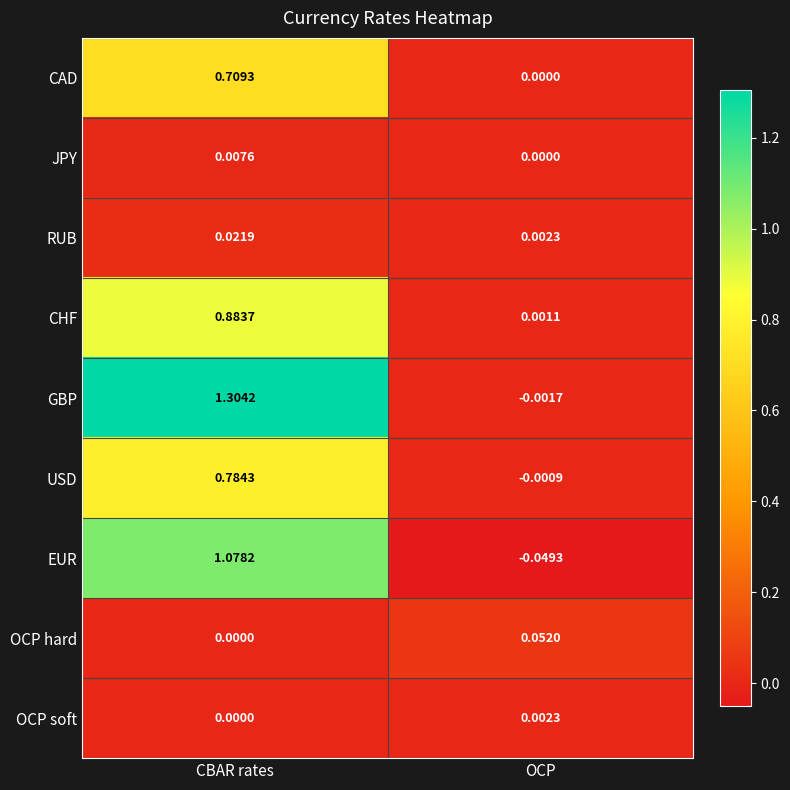

Which label corresponds to the smallest value in the chart?

OCP